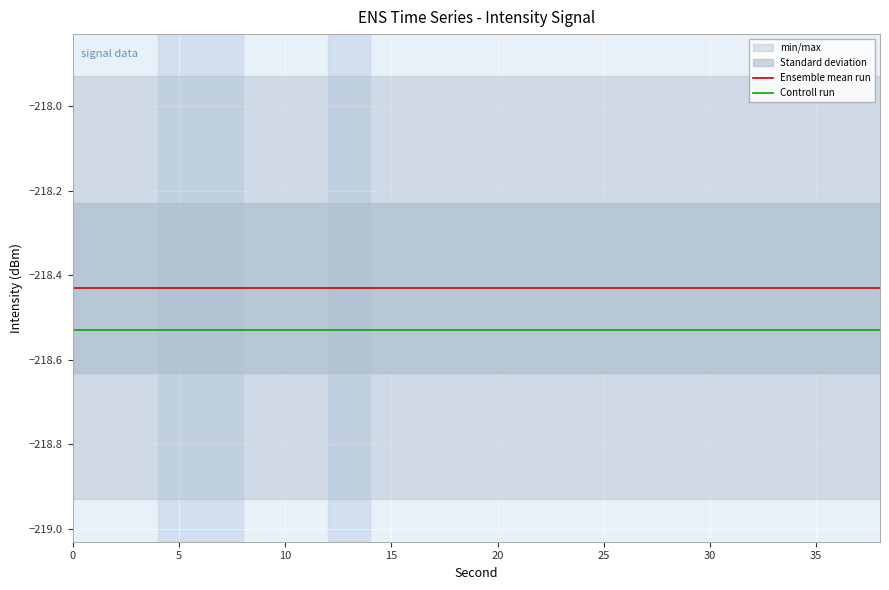

True or false: Controll run has a value of -368.0 at 10.

False